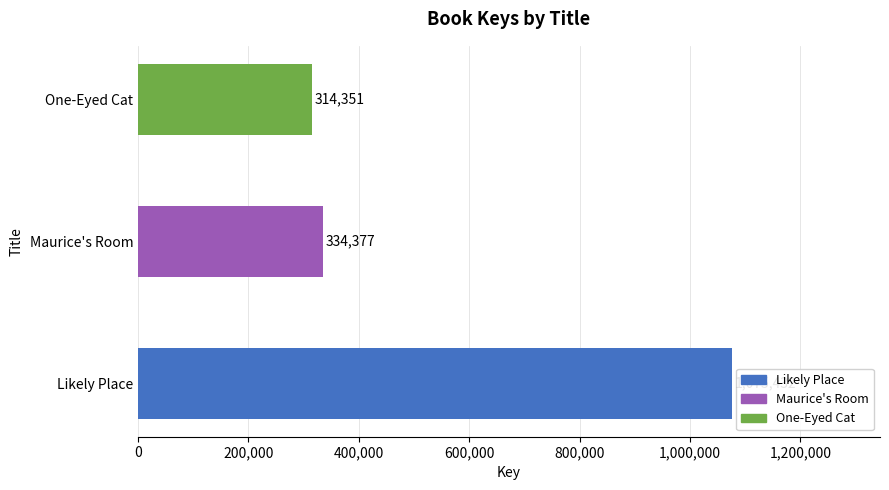

At which label is the value closest to 694891?

Maurice's Room